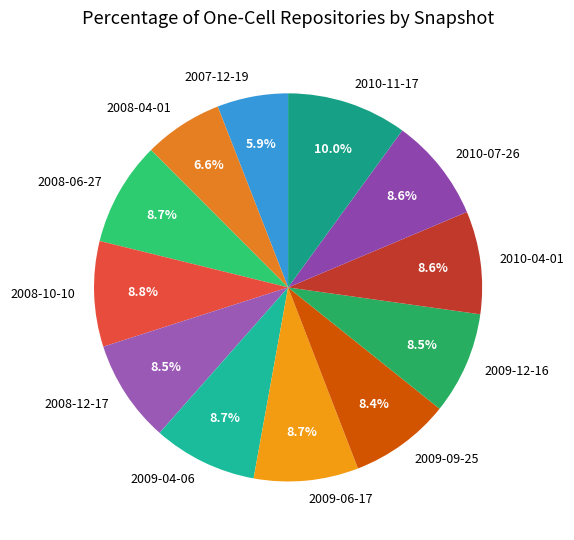

To the nearest percent, what is the average slice percentage?

8%